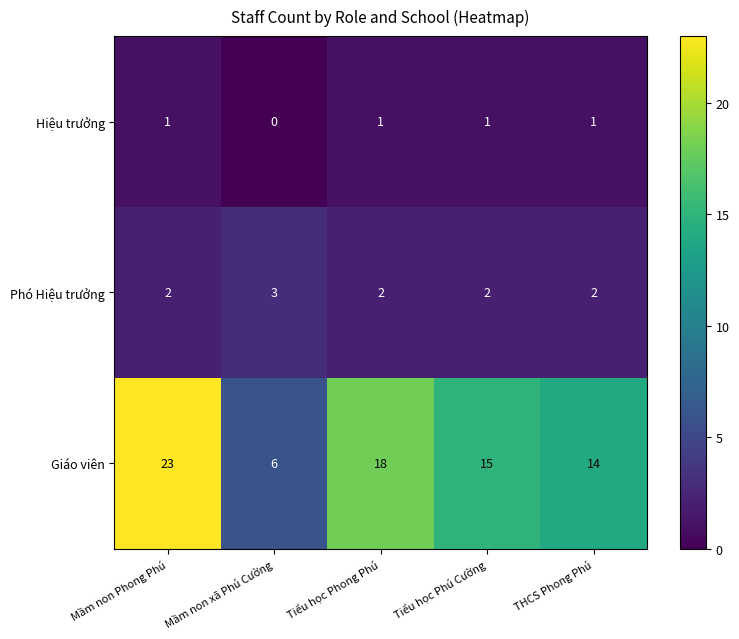

What is the difference between the highest and lowest values at Mầm non xã Phú Cường?

6